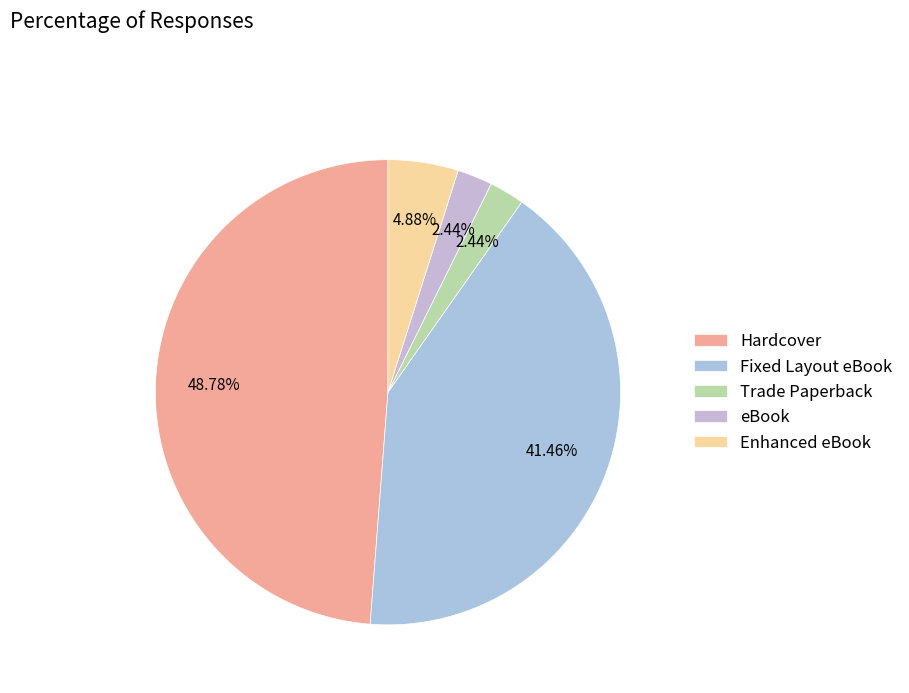

Combined, what portion of the pie is Hardcover and eBook?

51.2%